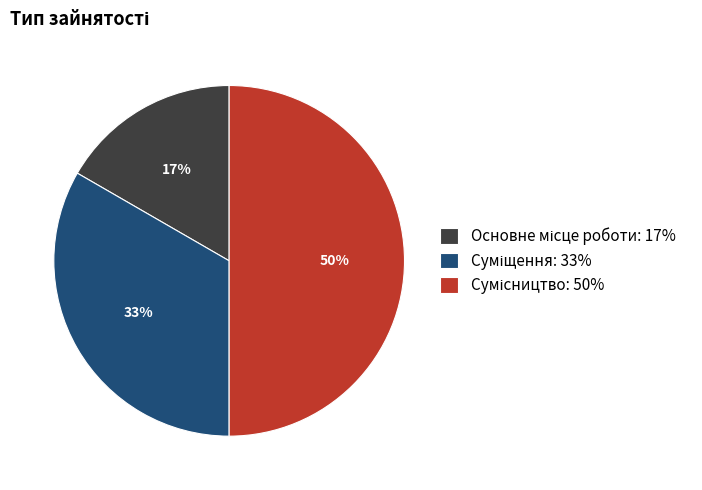

To the nearest percent, what is the average slice percentage?

33%